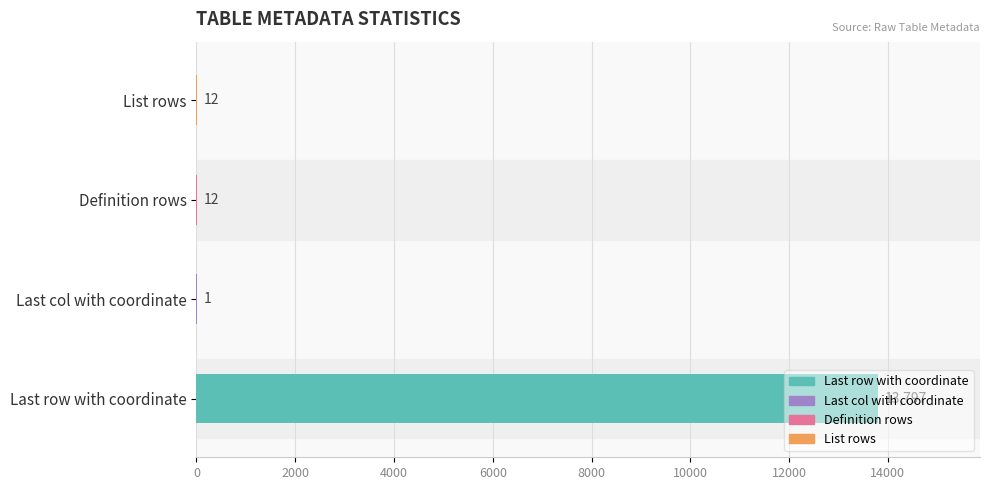

What is the maximum value shown in the chart?

13797